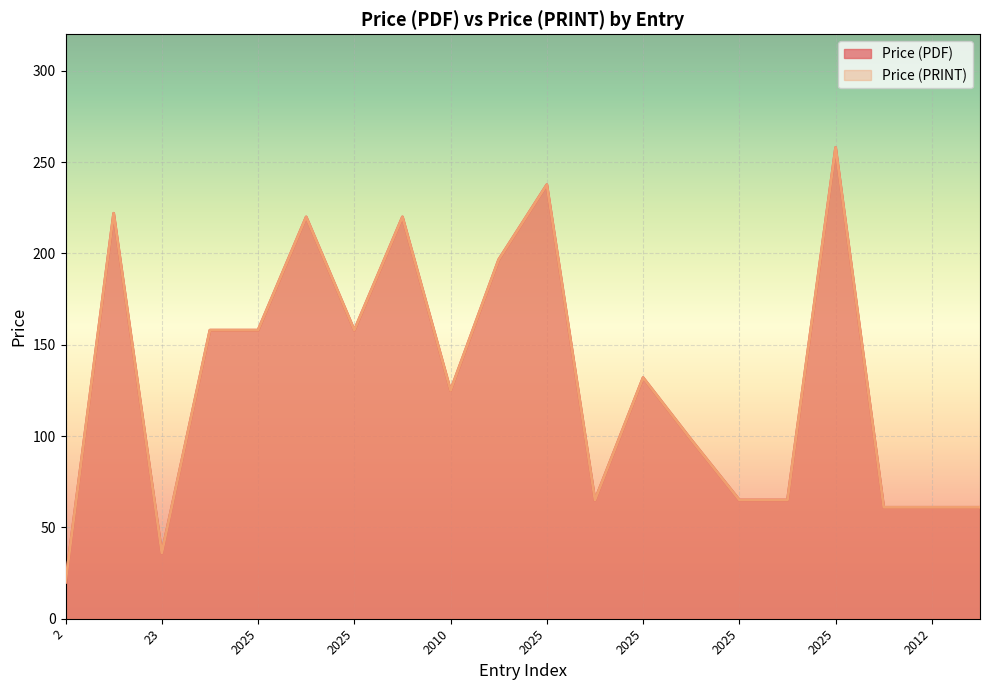

Is it true that Price (PRINT) equals 65.0 at 2025?

True